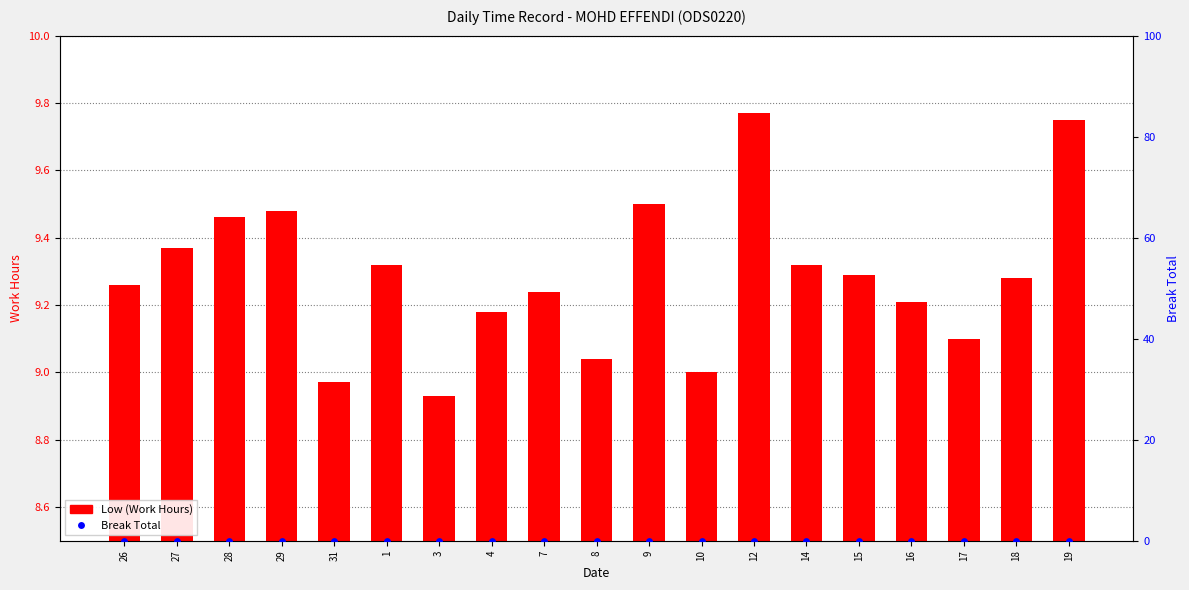

Which series has the largest total across all categories?

Low (Work Hours)